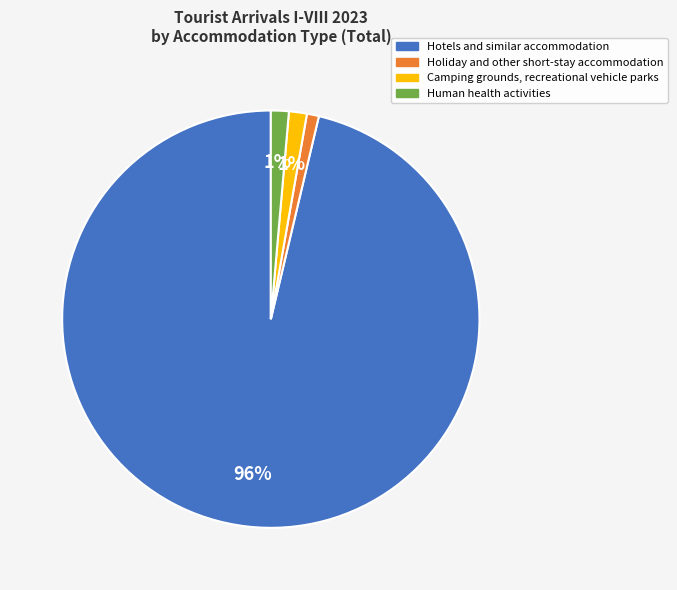

Approximately how many times larger is the value at Camping grounds, recreational vehicle parks compared to Human health activities?

1.0